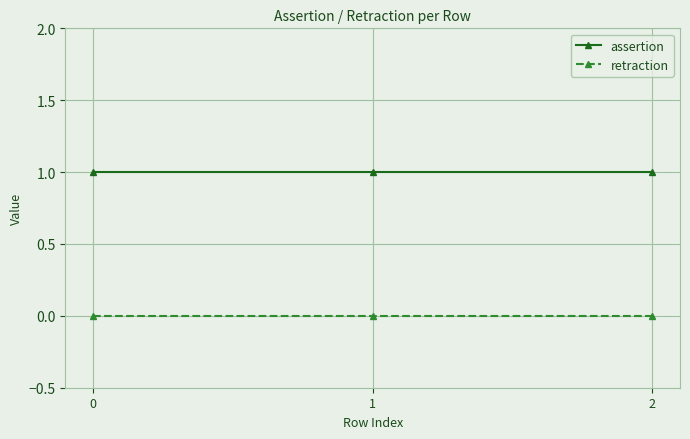

Rank the series by their maximum value, from highest to lowest.

assertion, retraction